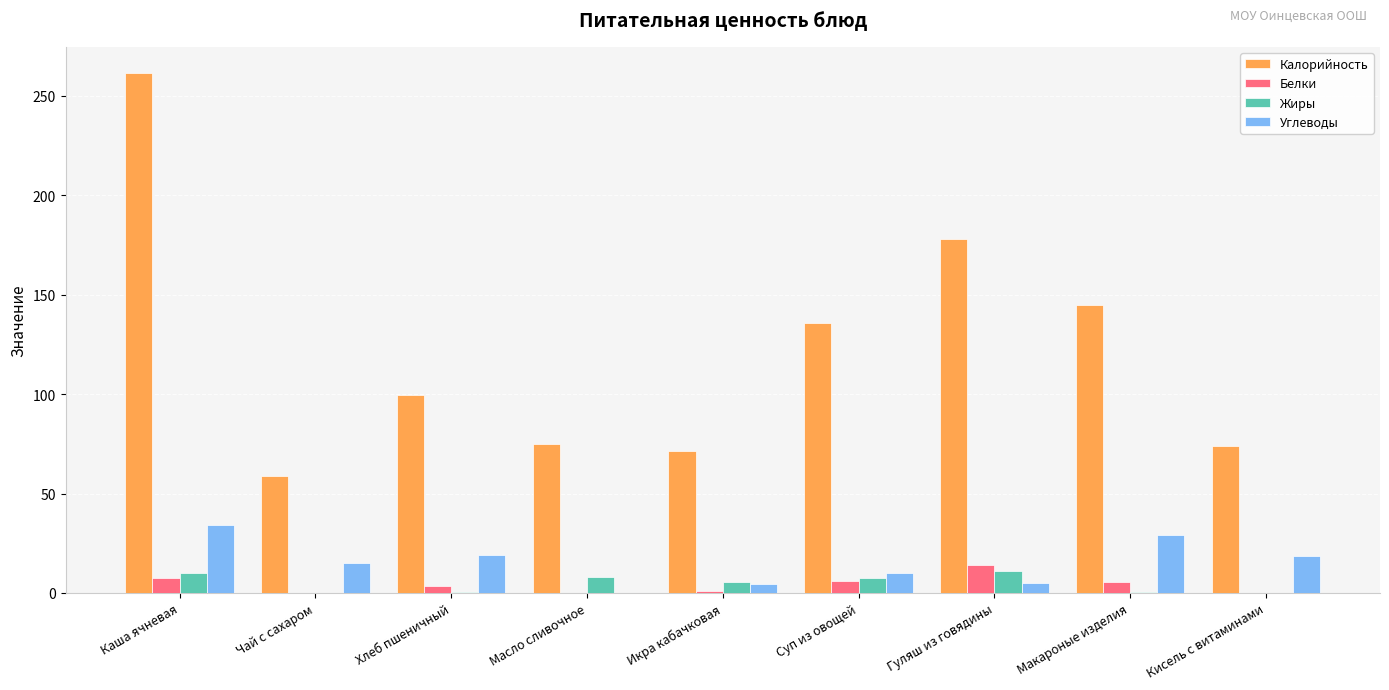

How many categories are shown in the chart?

9